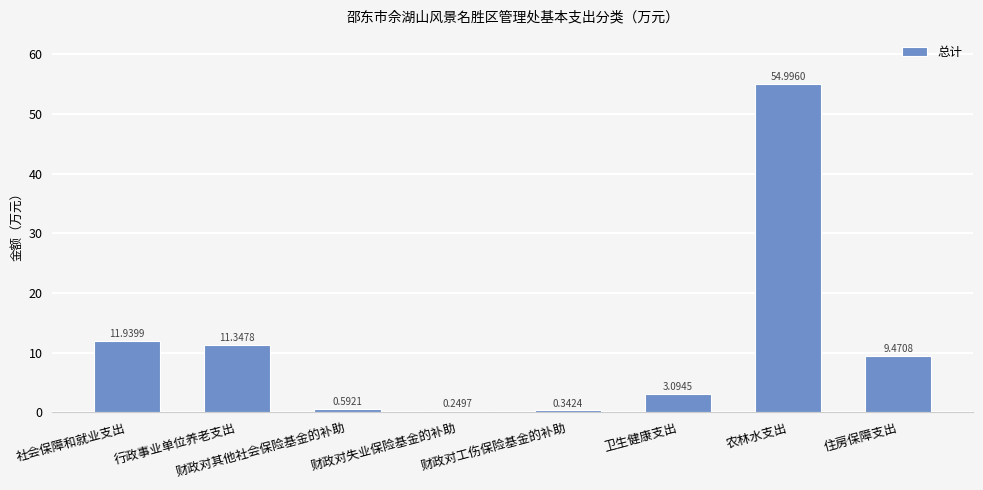

At which label is the value closest to 27?

社会保障和就业支出